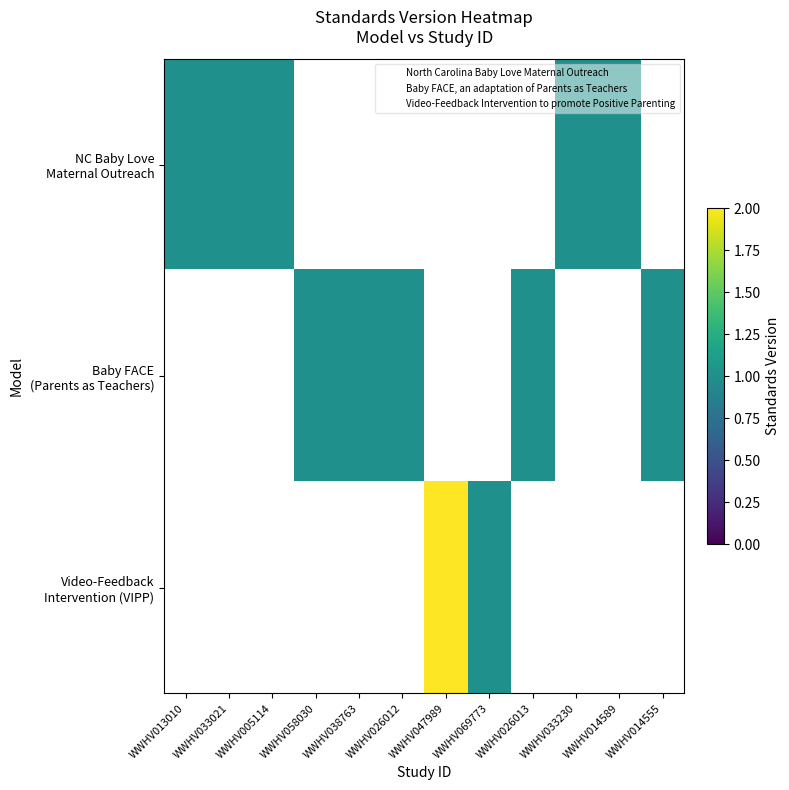

Count the number of categories in the chart.

12